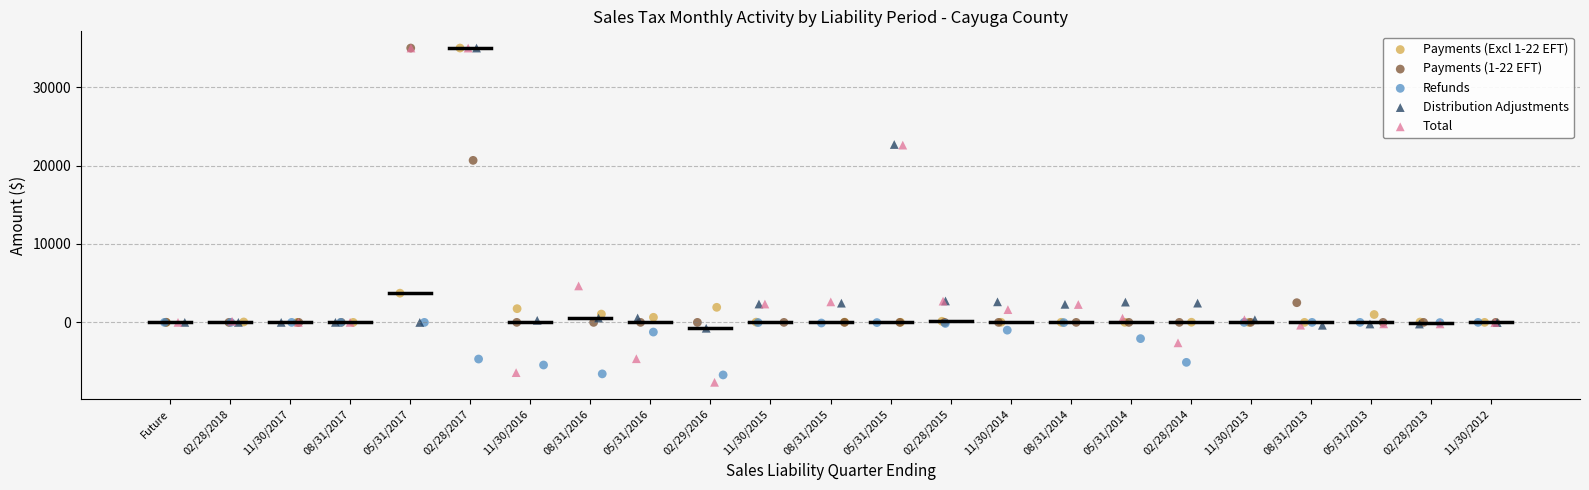

Which series has the largest Y range (max minus min)?

Total